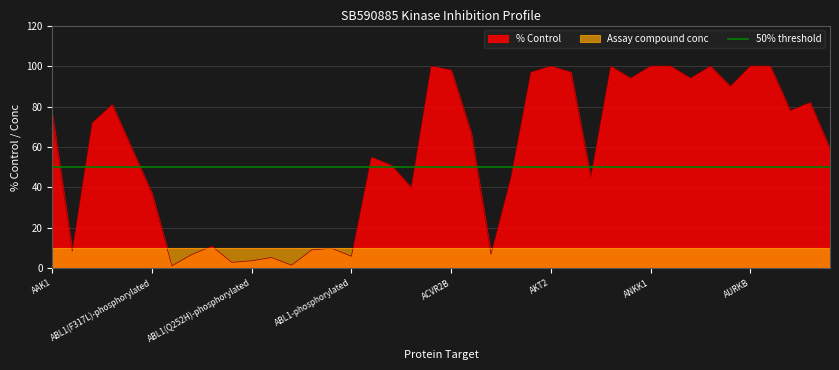

What is the change in value from ABL1(M351T)-phosphorylated to ABL1-nonphosphorylated?

-1.0